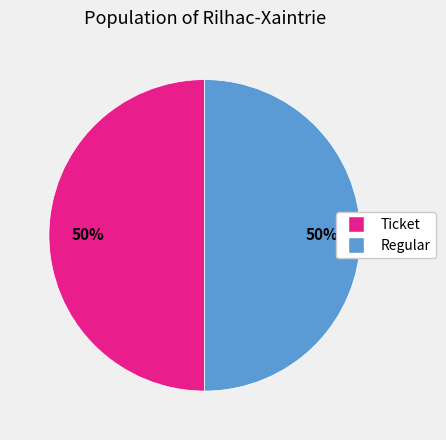

To the nearest percent, what is the average slice percentage?

50%